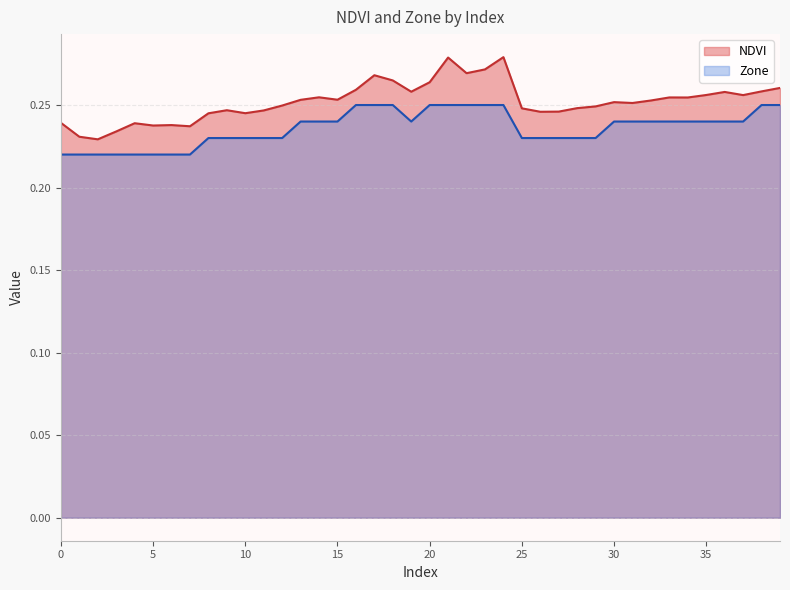

What are all the series names shown in the legend?

NDVI, Zone